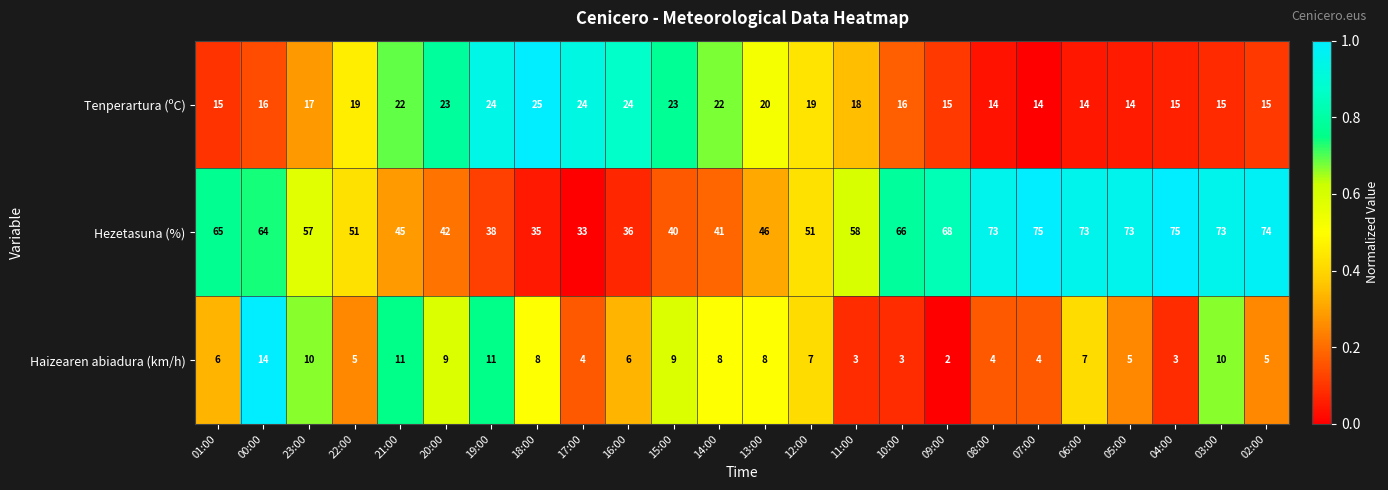

True or false: Tenperartura (ºC) has a value of 4 at 01:00.

False